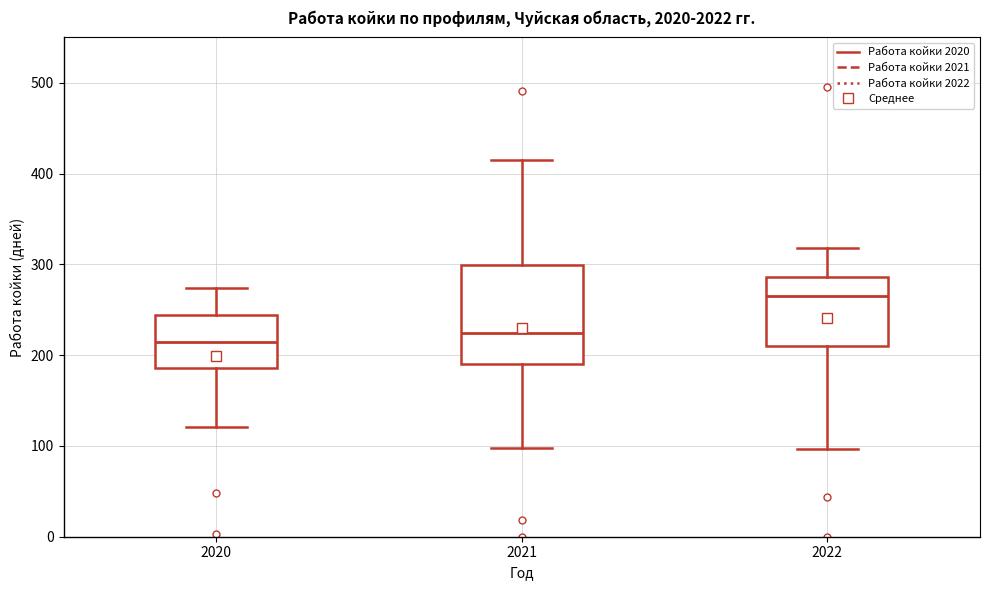

Which box's median line is the lowest?

2020